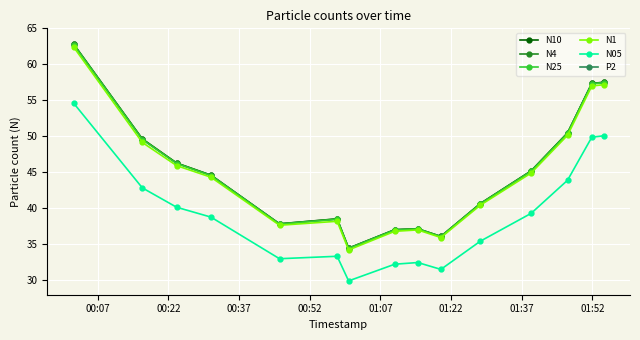

Is this an area chart (filled region under the line)?

No